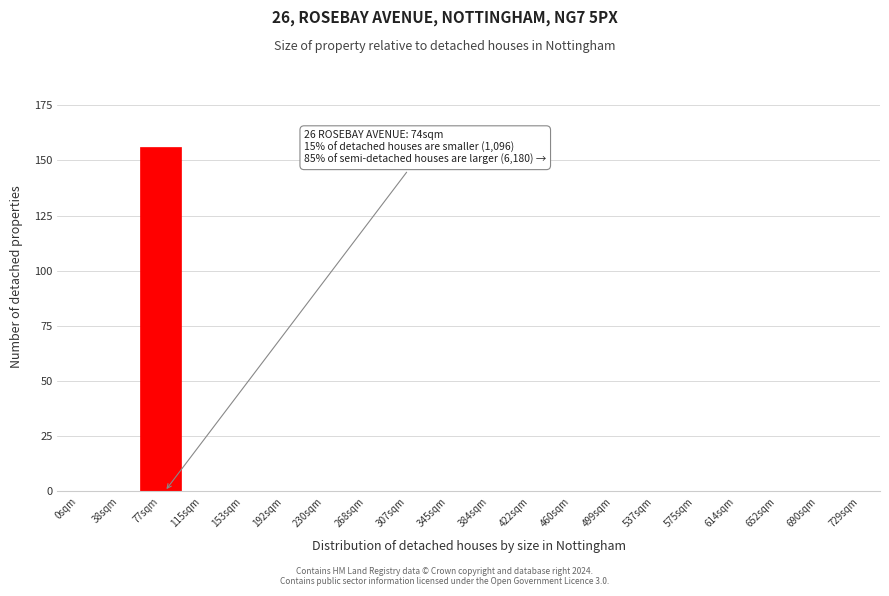

Reading left to right, what are all the values shown in this chart?

0sqm=0	38sqm=0	77sqm=156	115sqm=0	153sqm=0	192sqm=0	230sqm=0	268sqm=0	307sqm=0	345sqm=0	384sqm=0	422sqm=0	460sqm=0	499sqm=0	537sqm=0	575sqm=0	614sqm=0	652sqm=0	690sqm=0	729sqm=0